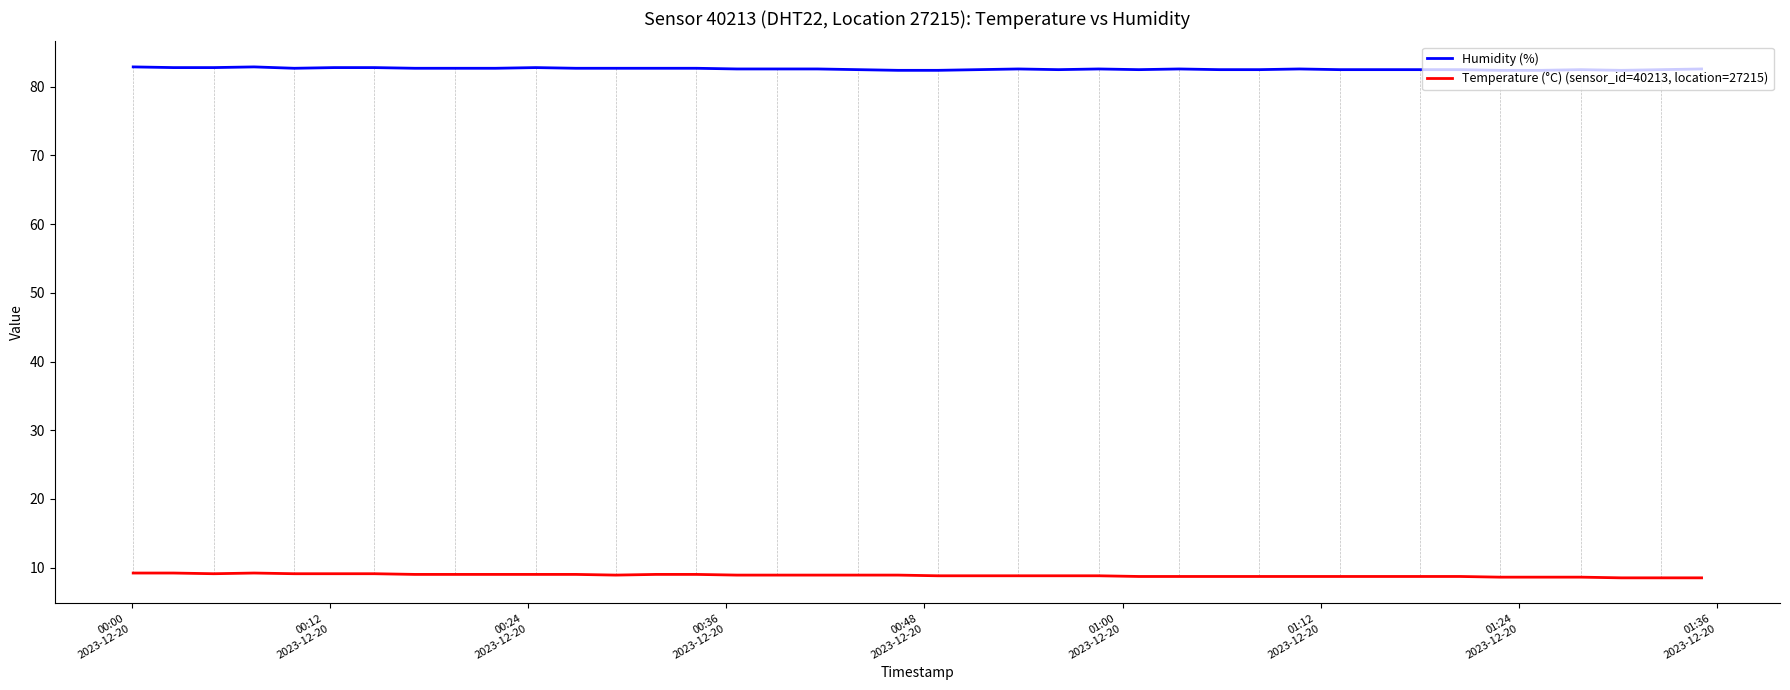

List the series in order of their peak value, lowest first.

Temperature (°C) (sensor_id=40213, location=27215), Humidity (%)